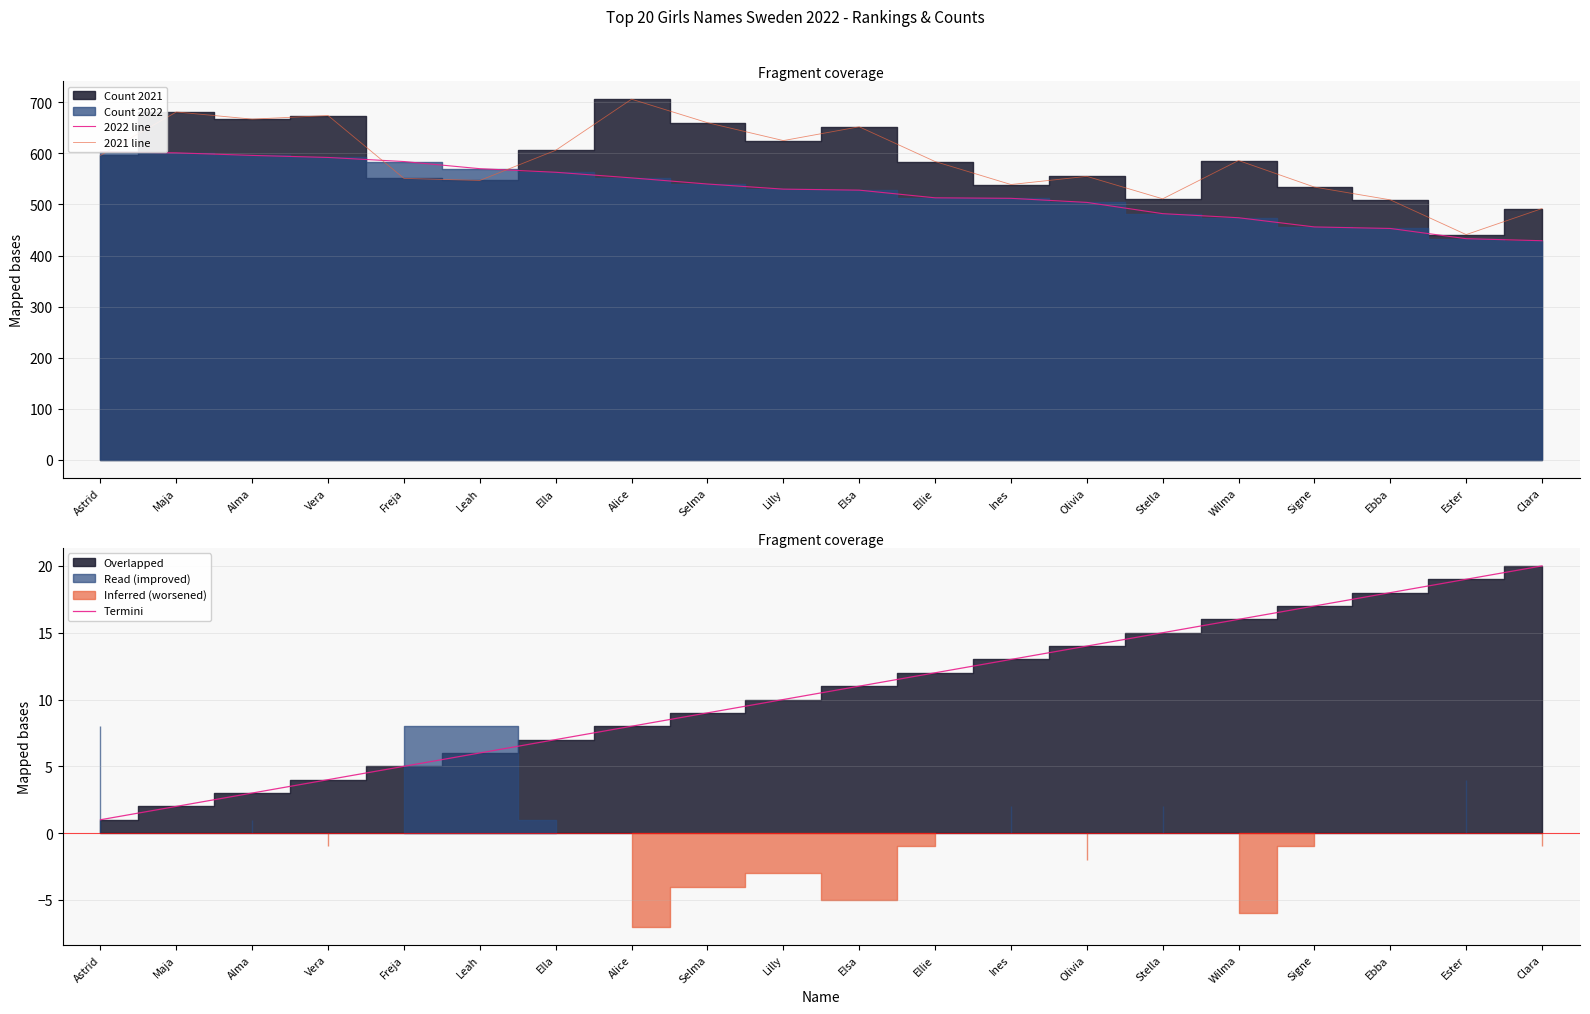

How many times do 2022 line and 2021 line cross each other?

3